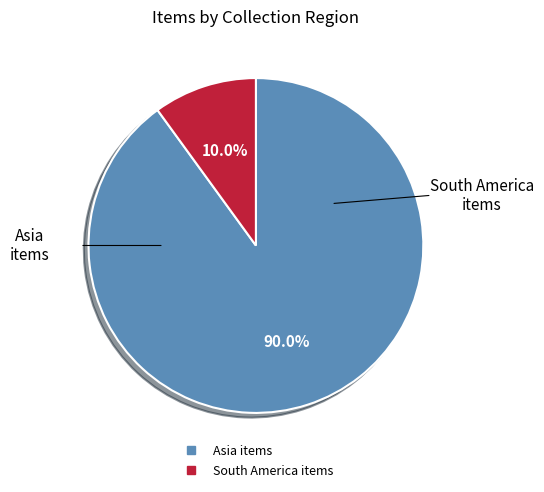

Is there a majority slice in this chart?

Yes